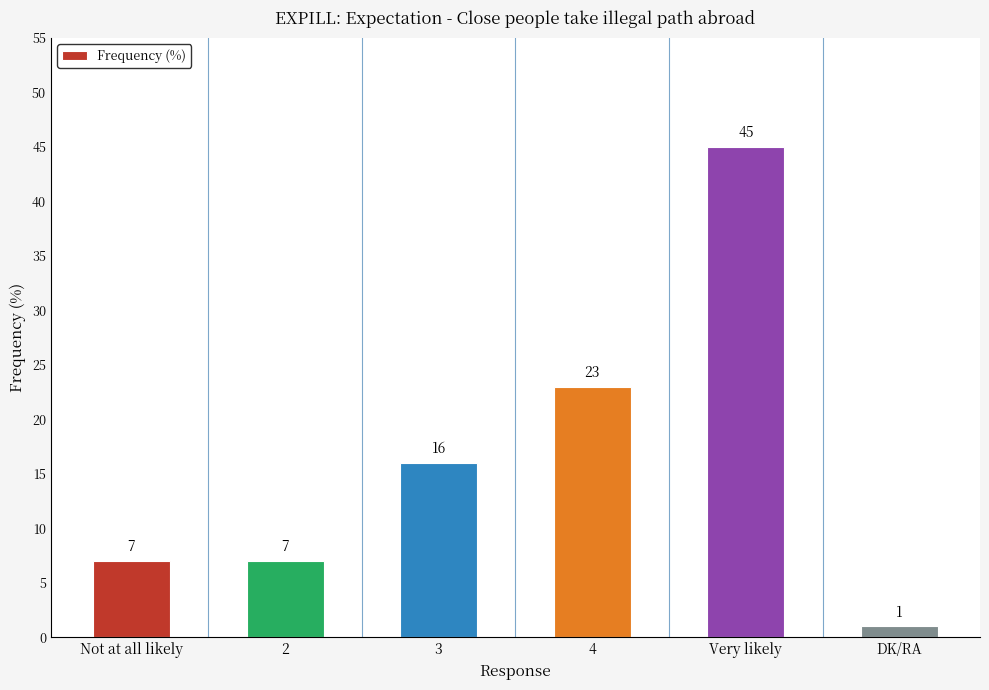

What is the difference between the maximum and minimum values?

44